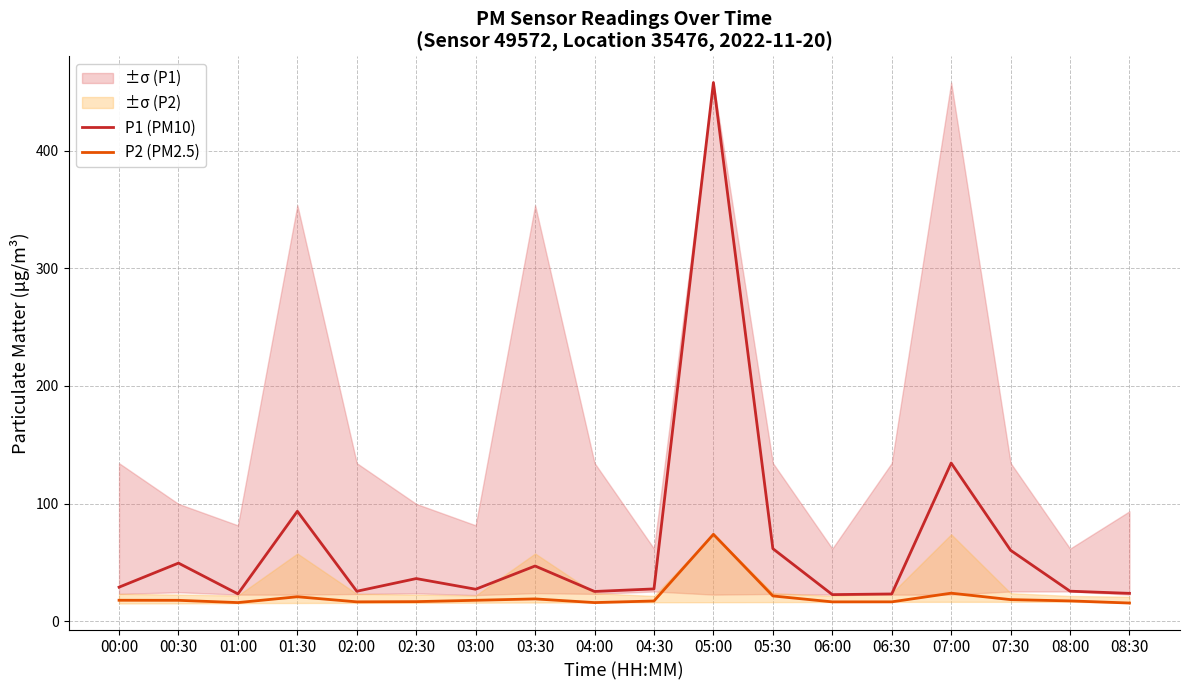

What is the difference between the highest and lowest values at 08:30?

8.2